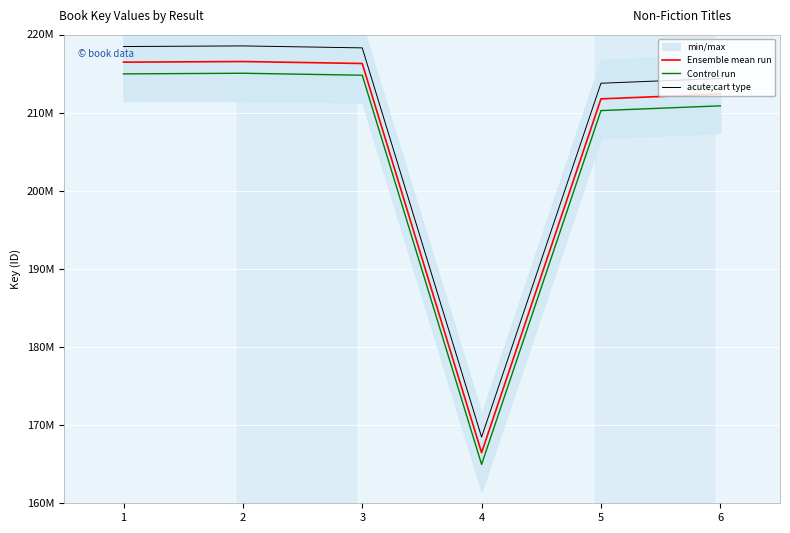

True or false: Ensemble mean run and acute;cart type cross at least once.

False